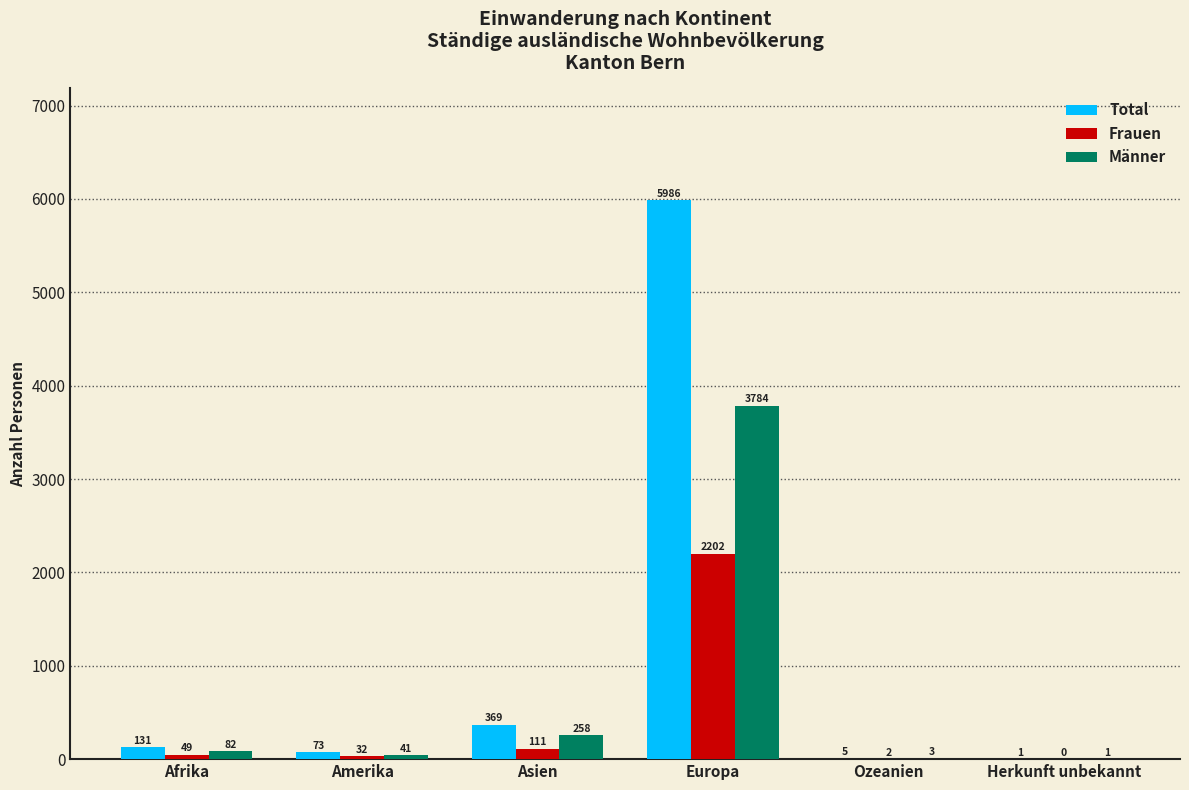

What is the sum of the Total values at Herkunft unbekannt and Amerika?

74